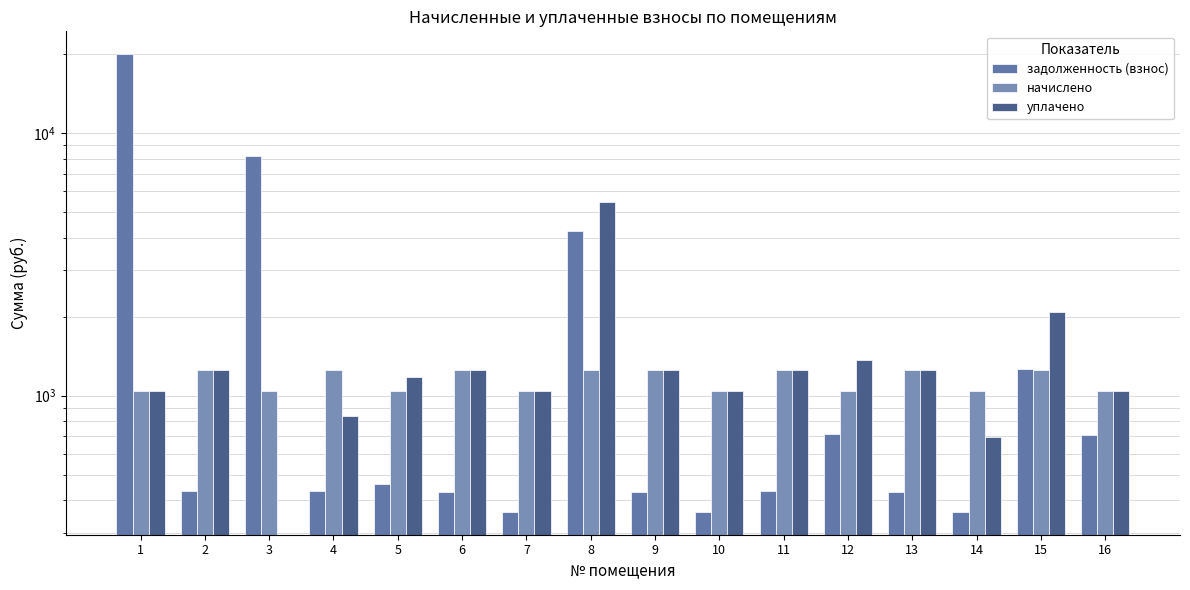

What is the sum of the уплачено values at 6 and 10?

2296.4